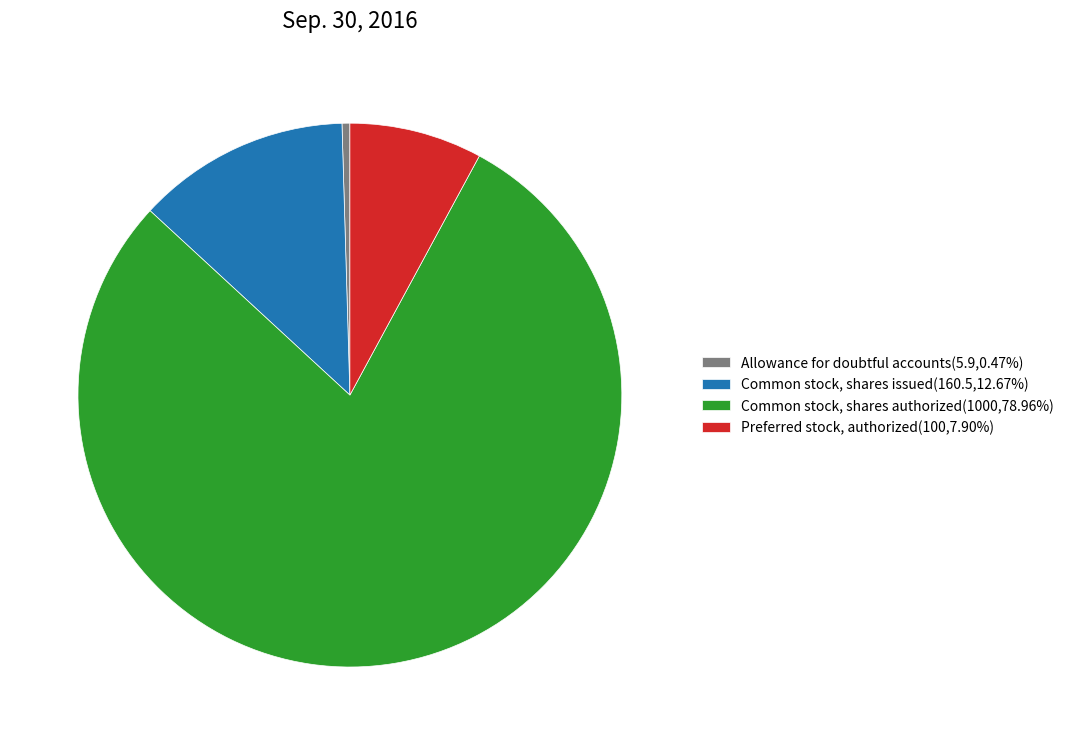

Count the number of slices in the pie.

4